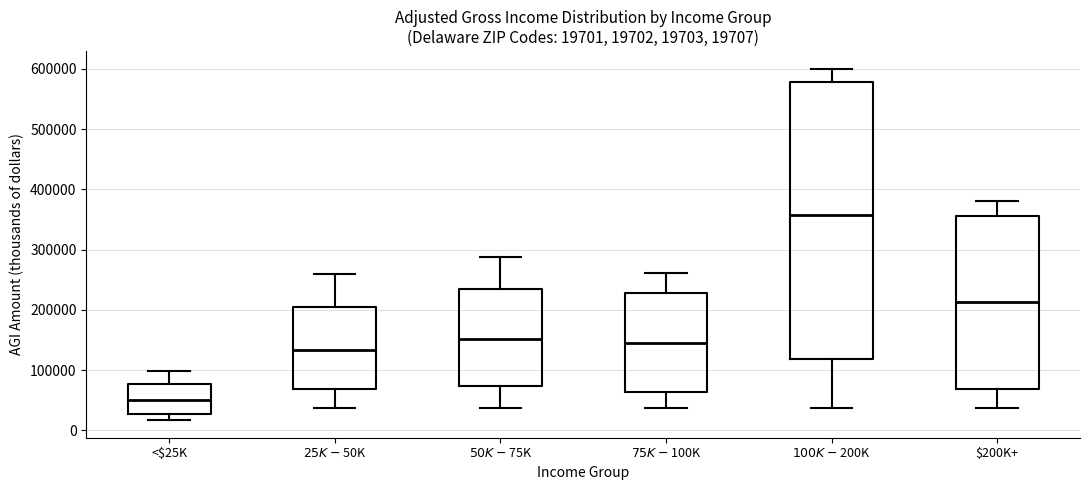

Which box is the tallest, from its lower edge to its upper edge?

$100K-$200K